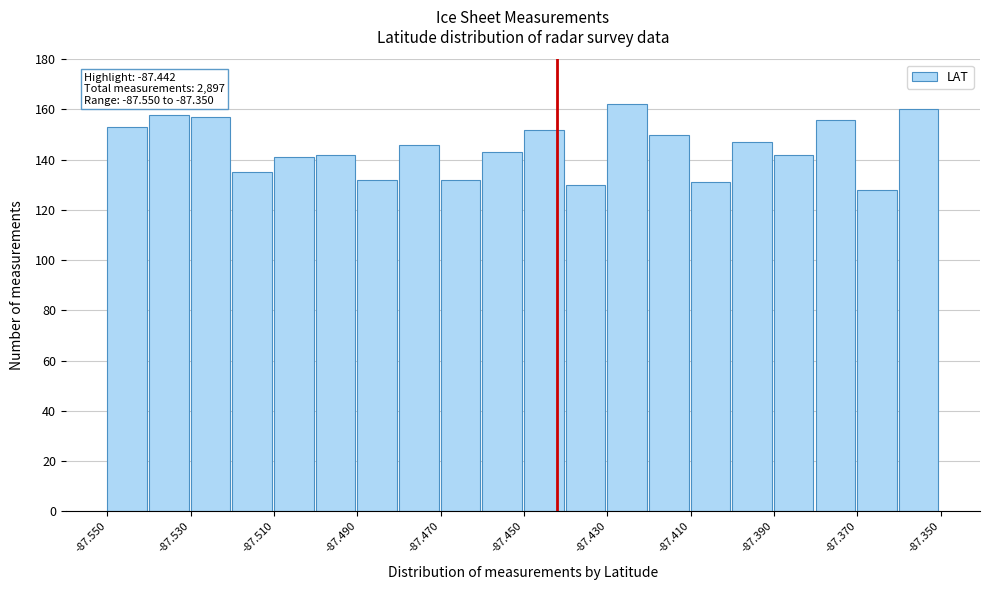

Over which range of the x-axis is the bar tallest?

-87.43 to -87.42